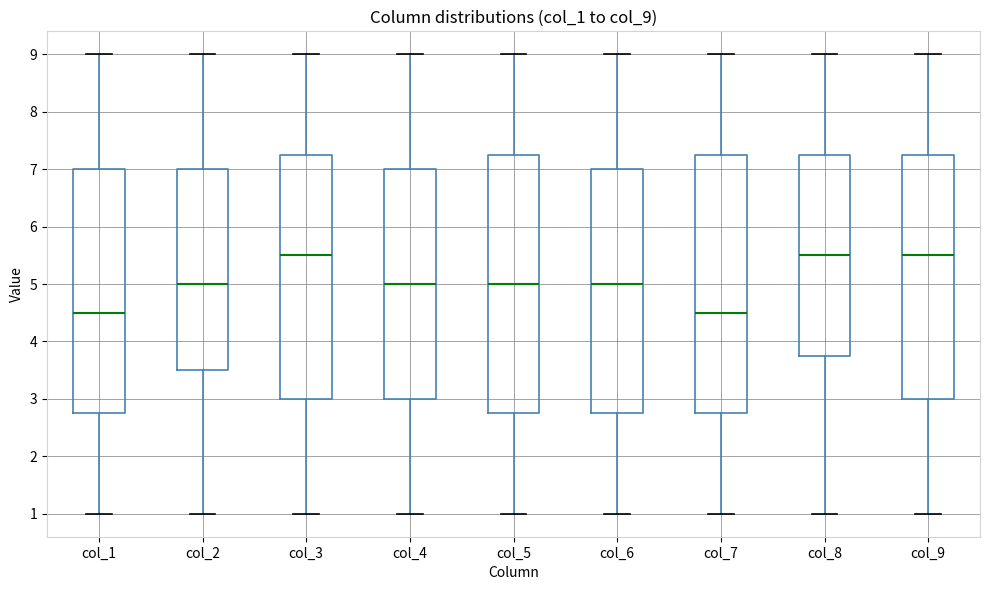

Reading left to right, transcribe this box plot: for each box, give where its median line is, the range the box spans, and where its two whiskers end, as read against the y-axis. The values are not printed on the chart, so give them approximately, as read against the axis.

col_1: median 4.5, box 2.8 to 7.0, whiskers 1.0 to 9.0
col_2: median 5.0, box 3.5 to 7.0, whiskers 1.0 to 9.0
col_3: median 5.5, box 3.0 to 7.3, whiskers 1.0 to 9.0
col_4: median 5.0, box 3.0 to 7.0, whiskers 1.0 to 9.0
col_5: median 5.0, box 2.8 to 7.3, whiskers 1.0 to 9.0
col_6: median 5.0, box 2.8 to 7.0, whiskers 1.0 to 9.0
col_7: median 4.5, box 2.8 to 7.3, whiskers 1.0 to 9.0
col_8: median 5.5, box 3.8 to 7.3, whiskers 1.0 to 9.0
col_9: median 5.5, box 3.0 to 7.3, whiskers 1.0 to 9.0